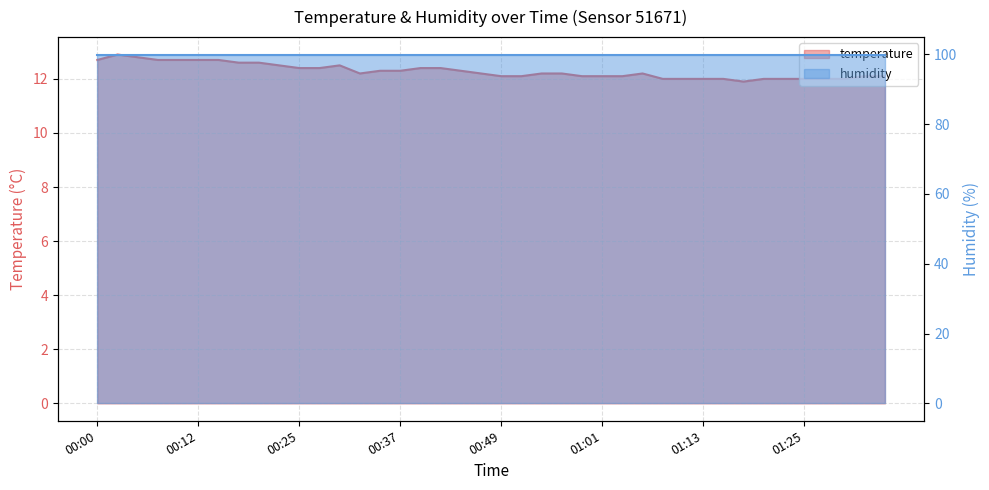

Reading right to left, list all the values displayed in this chart.

01:35=12.1	01:33=12.1	01:30=12.0	01:28=12.0	01:25=12.0	01:23=12.0	01:21=12.0	01:18=11.9	01:16=12.0	01:13=12.0	01:11=12.0	01:08=12.0	01:06=12.2	01:03=12.1	01:01=12.1	00:59=12.1	00:56=12.2	00:54=12.2	00:51=12.1	00:49=12.1	00:46=12.2	00:44=12.3	00:42=12.4	00:39=12.4	00:37=12.3	00:34=12.3	00:32=12.2	00:29=12.5	00:27=12.4	00:25=12.4	00:22=12.5	00:20=12.6	00:17=12.6	00:15=12.7	00:12=12.7	00:10=12.7	00:08=12.7	00:05=12.8	00:03=12.9	00:00=12.7